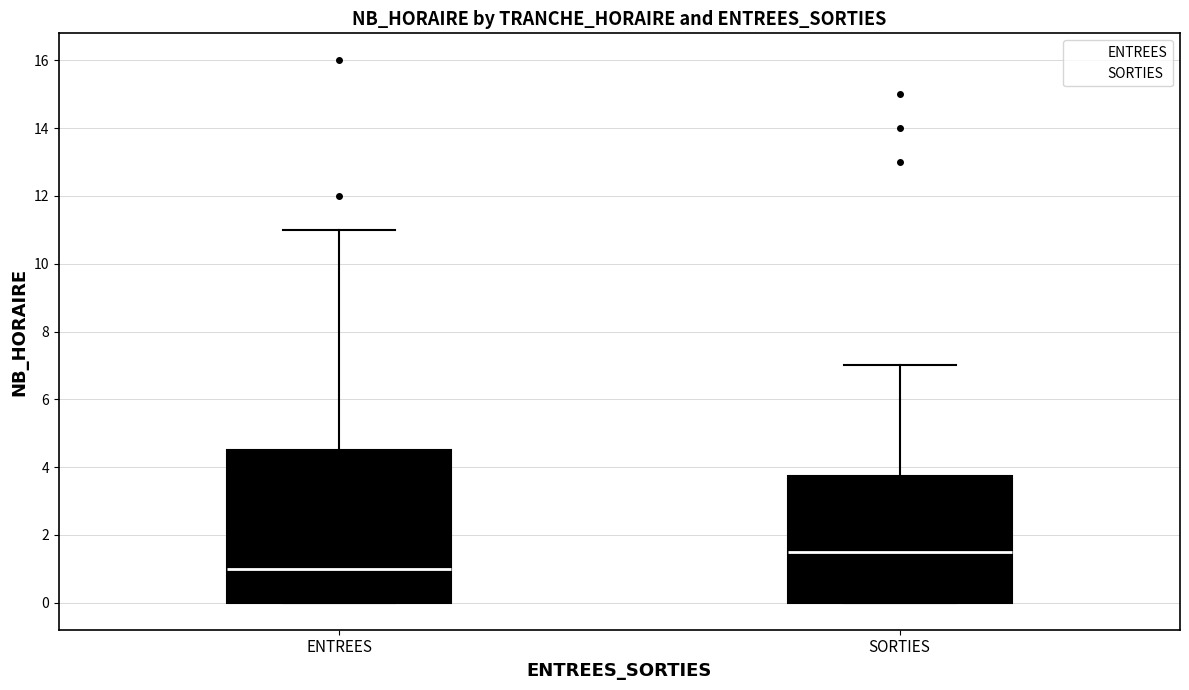

Reading left to right, read every box against the y-axis: the position of its median line, the range the box covers, and the ends of its whiskers. The values are not printed on the chart, so give them approximately, as read against the axis.

ENTREES: median 1.0, box 0.0 to 4.6, whiskers 0.0 to 11.0
SORTIES: median 1.6, box 0.0 to 3.8, whiskers 0.0 to 7.0